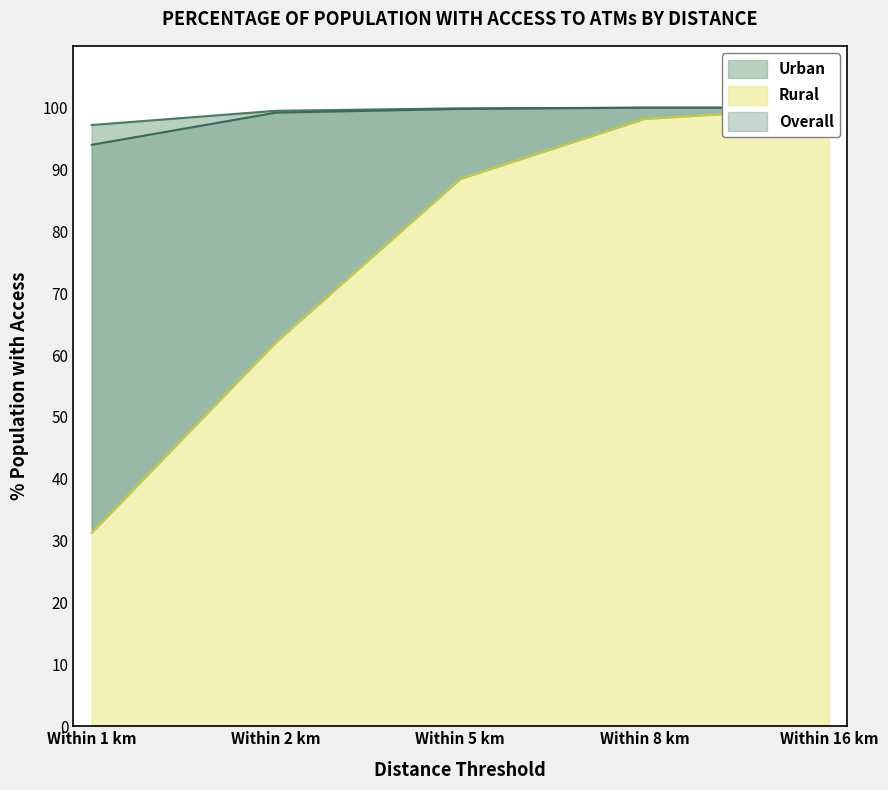

What is the label of the 2nd point from the right?

Within 8 km